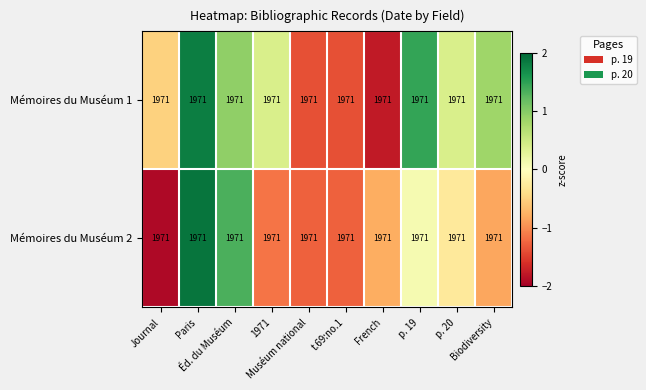

Reading left to right, what are all the values shown in this chart?

Mémoires du Muséum 1: Journal=1971.0	Paris=1971.0	Éd. du Muséum=1971.0	1971=1971.0	Muséum national=1971.0	t.69:no.1=1971.0	French=1971.0	p. 19=1971.0	p. 20=1971.0	Biodiversity=1971.0
Mémoires du Muséum 2: Journal=1971.0	Paris=1971.0	Éd. du Muséum=1971.0	1971=1971.0	Muséum national=1971.0	t.69:no.1=1971.0	French=1971.0	p. 19=1971.0	p. 20=1971.0	Biodiversity=1971.0